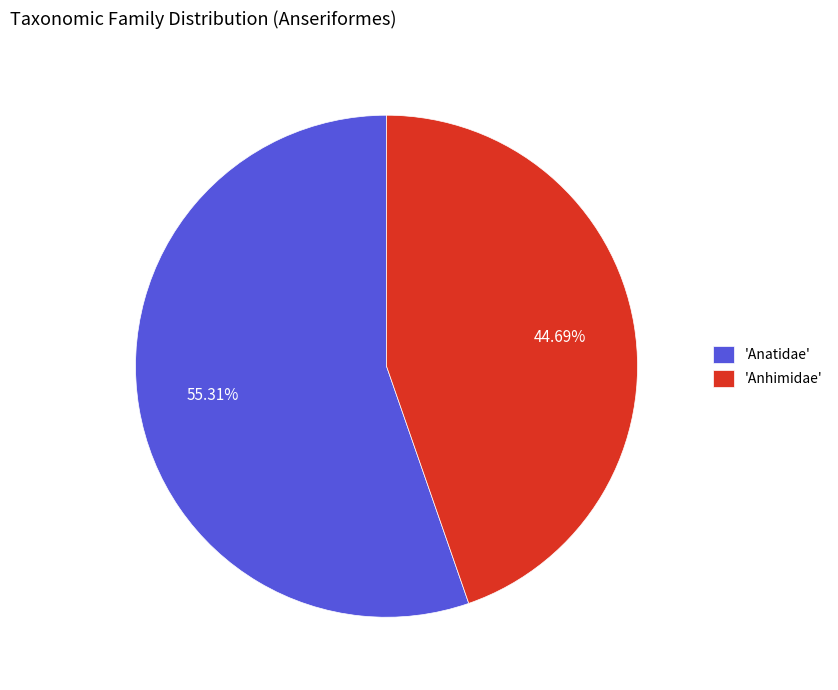

Between 'Anatidae' and 'Anhimidae', which is larger?

'Anatidae'